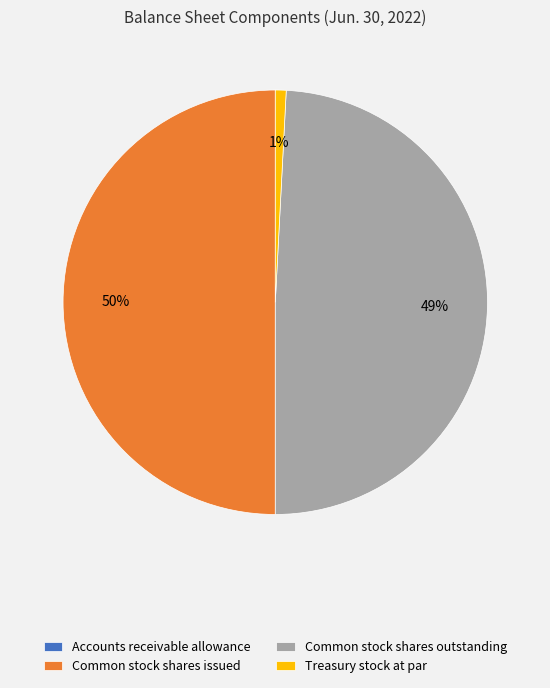

The Common stock shares outstanding slice represents 63% of the pie. True or false?

False